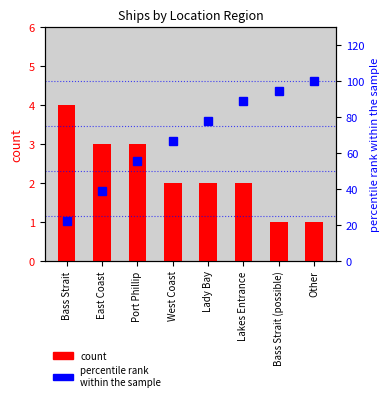

What is the label of the 3rd bar from the right?

Lakes Entrance